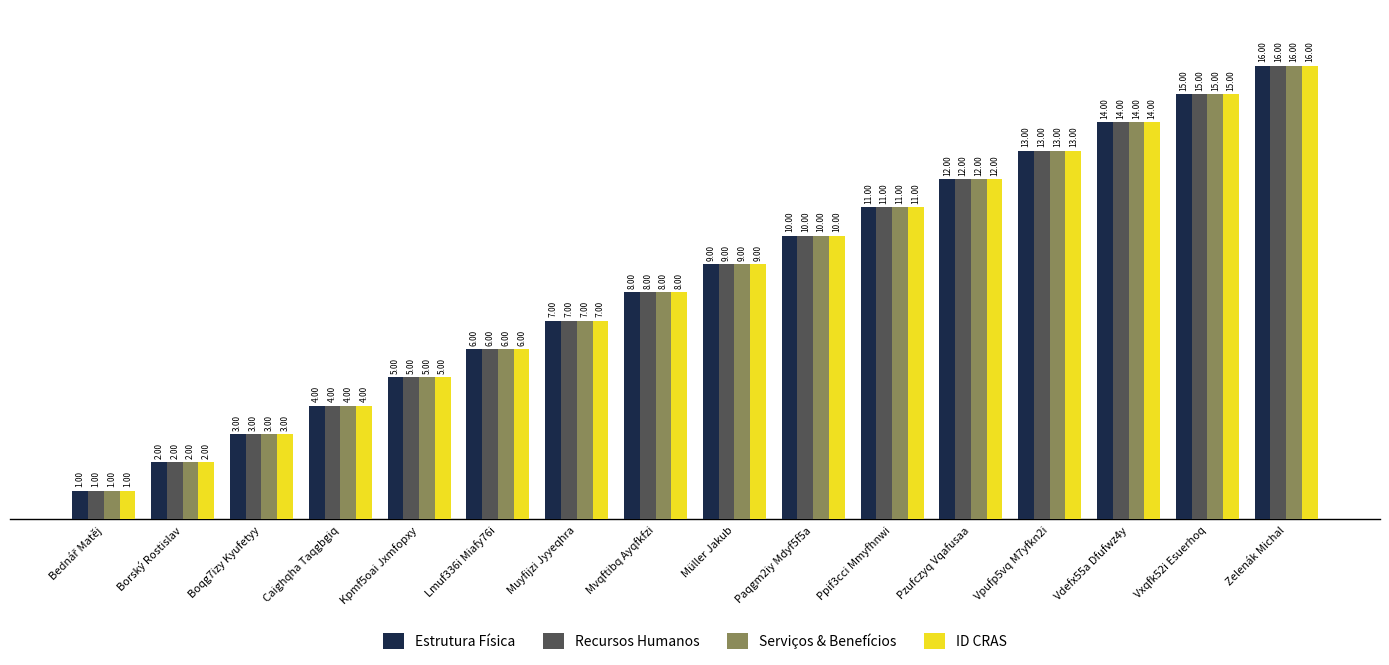

Reading left to right, extract all data points from this chart.

Estrutura Física: 1	2	3	4	5	6	7	8	9	10	11	12	13	14	15	16
Recursos Humanos: 1	2	3	4	5	6	7	8	9	10	11	12	13	14	15	16
Serviços & Benefícios: 1	2	3	4	5	6	7	8	9	10	11	12	13	14	15	16
ID CRAS: 1	2	3	4	5	6	7	8	9	10	11	12	13	14	15	16